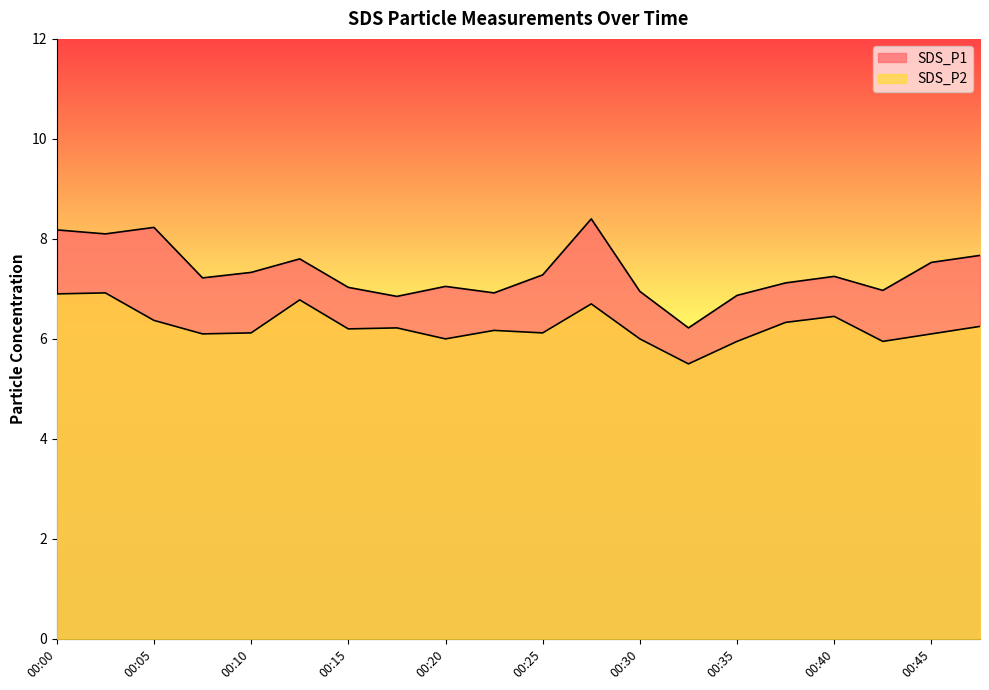

At 00:05, list the series in order from largest to smallest.

SDS_P1, SDS_P2